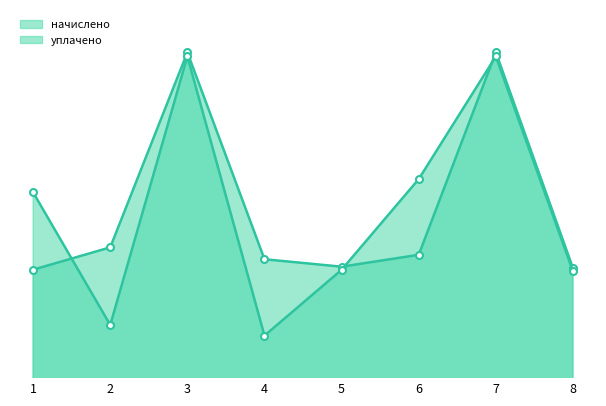

What is the difference between the highest and lowest values at 3?

24.0